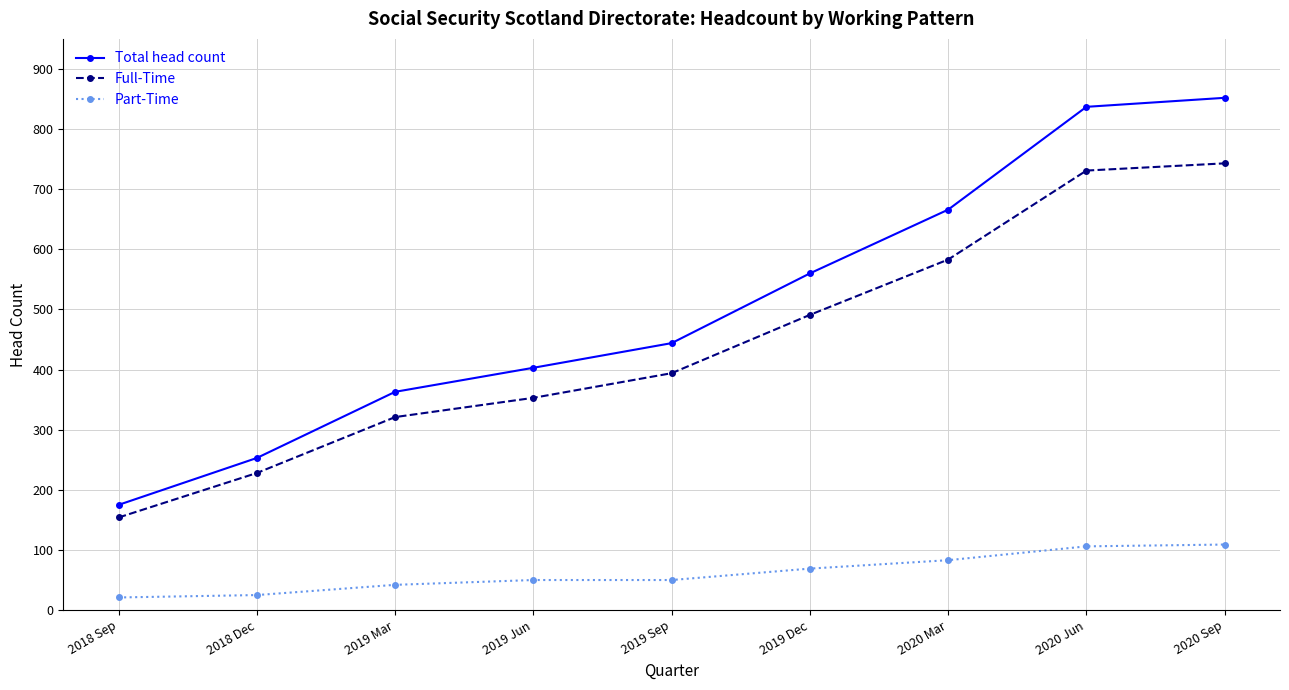

What is the label of the 3rd point from the left?

2019 Mar